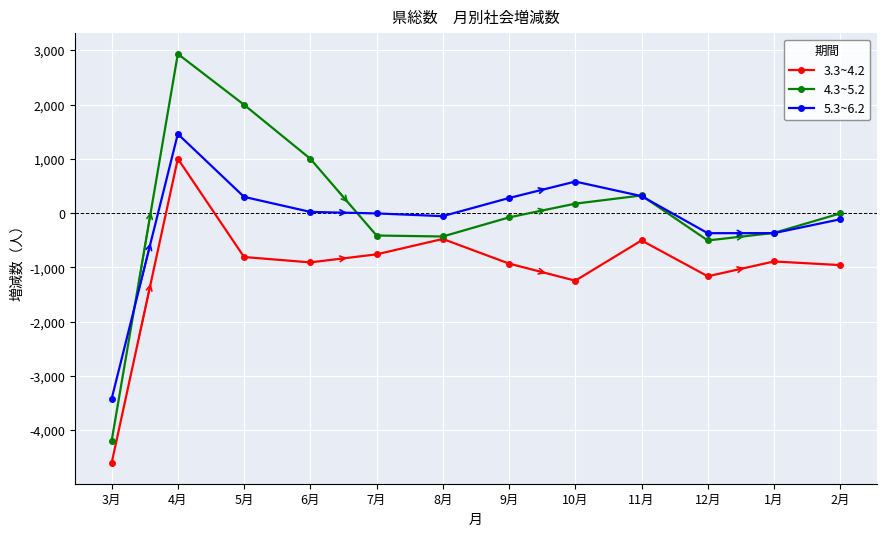

Which series has the largest range (max minus min)?

4.3~5.2